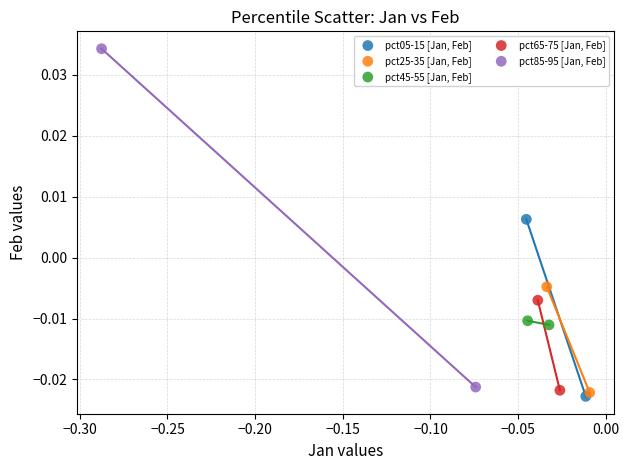

What are all the series names shown in the legend?

pct05-15 [Jan, Feb], pct25-35 [Jan, Feb], pct45-55 [Jan, Feb], pct65-75 [Jan, Feb], pct85-95 [Jan, Feb]